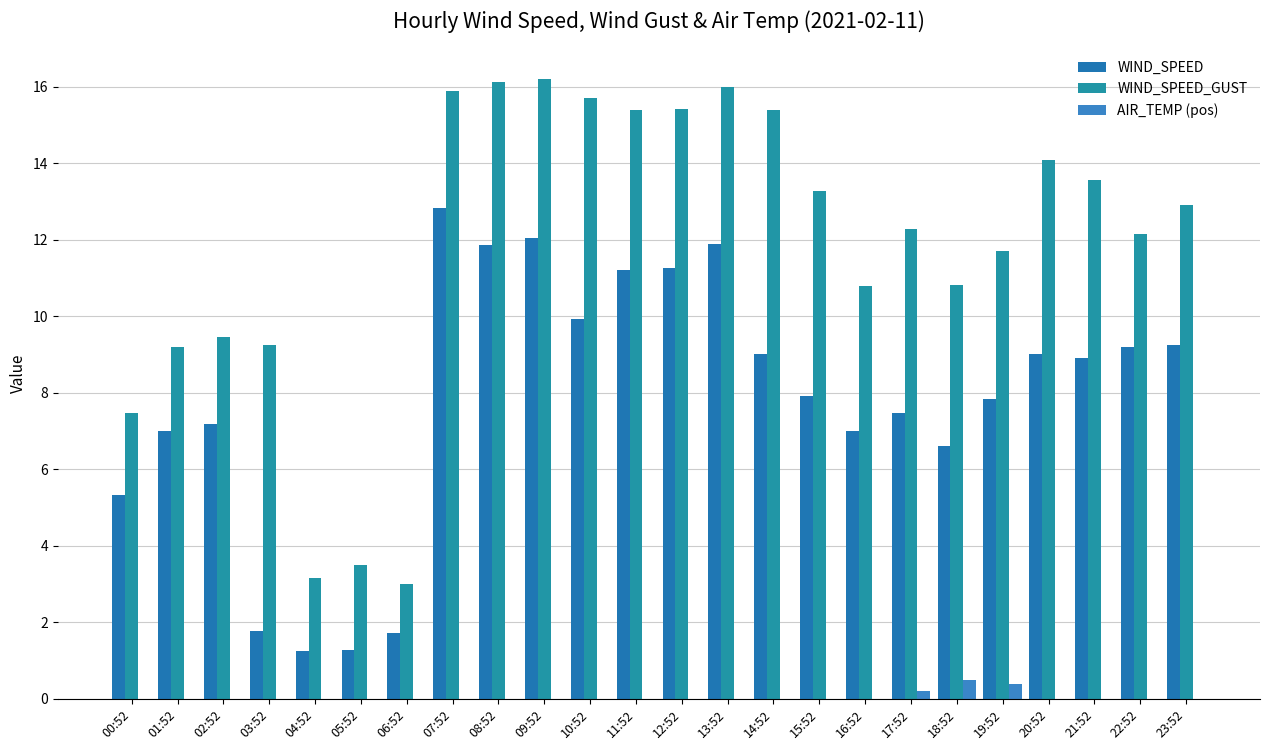

Which category has the highest value in the WIND_SPEED_GUST series?

09:52